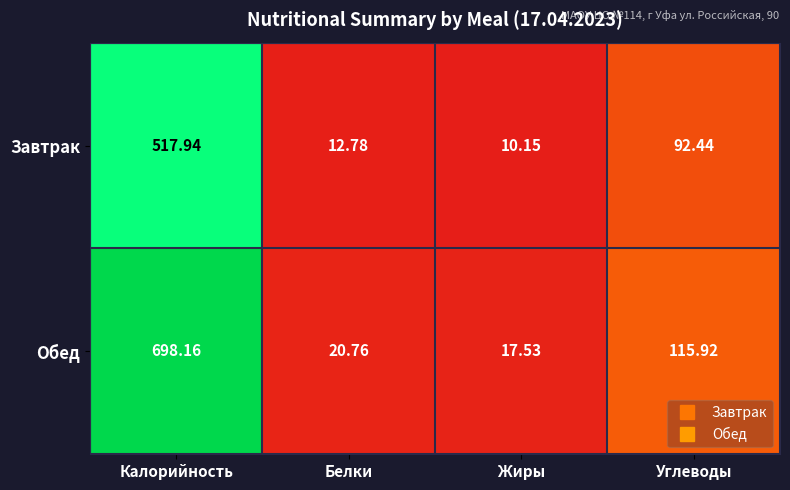

List the series in order of their peak value, highest first.

Обед, Завтрак